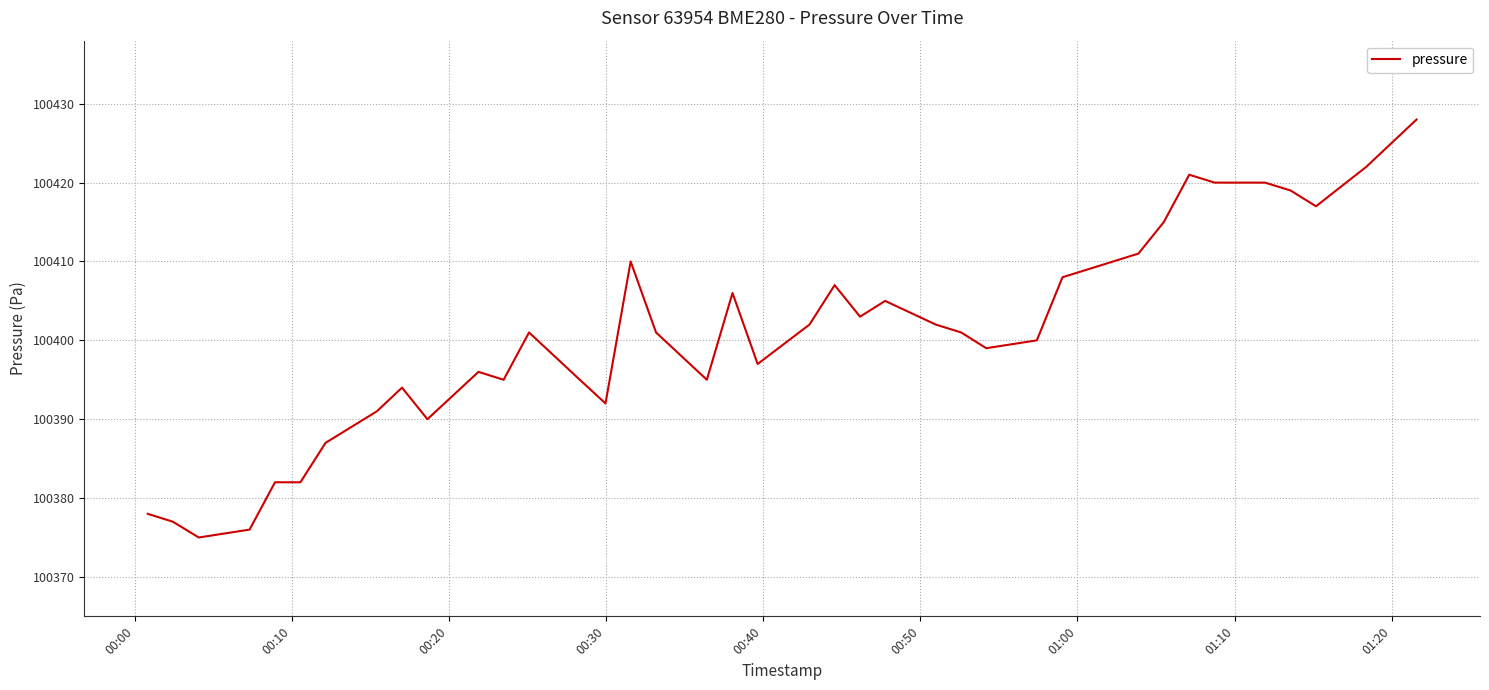

What is the smallest value displayed?

100375